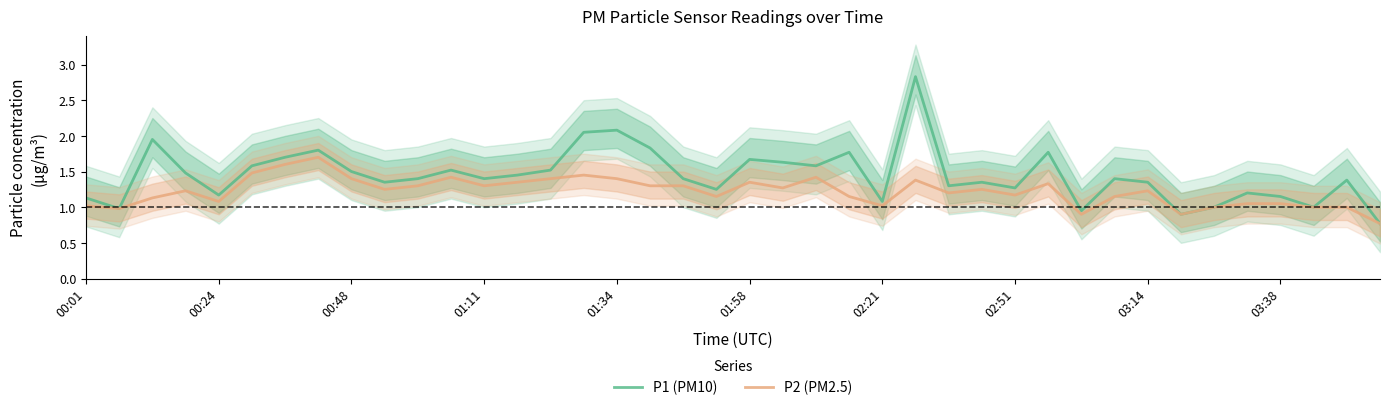

Which series has the largest range (max minus min)?

P1 (PM10)